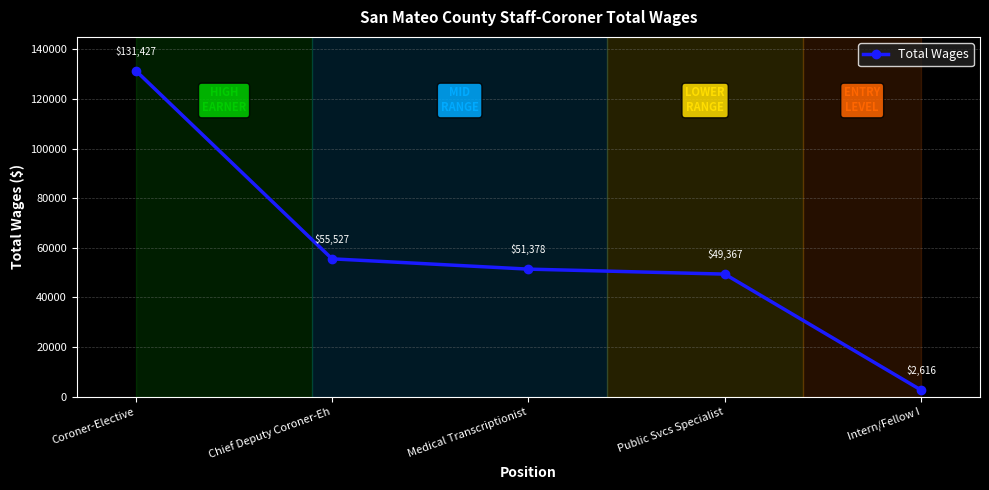

Which category has the highest value across all series?

Coroner-Elective